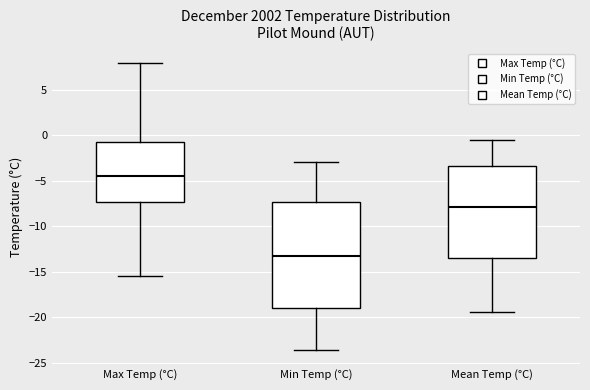

Where is the lower edge of the box for Mean Temp (°C) on the y-axis? The values are not printed on the chart, so give them approximately, as read against the axis.

-13.5